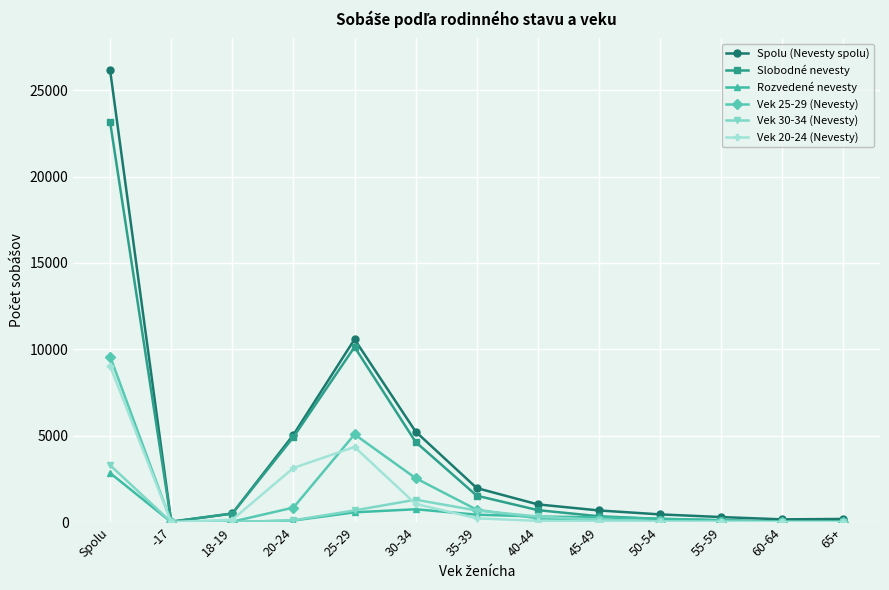

Which category has the highest value across all series?

Spolu